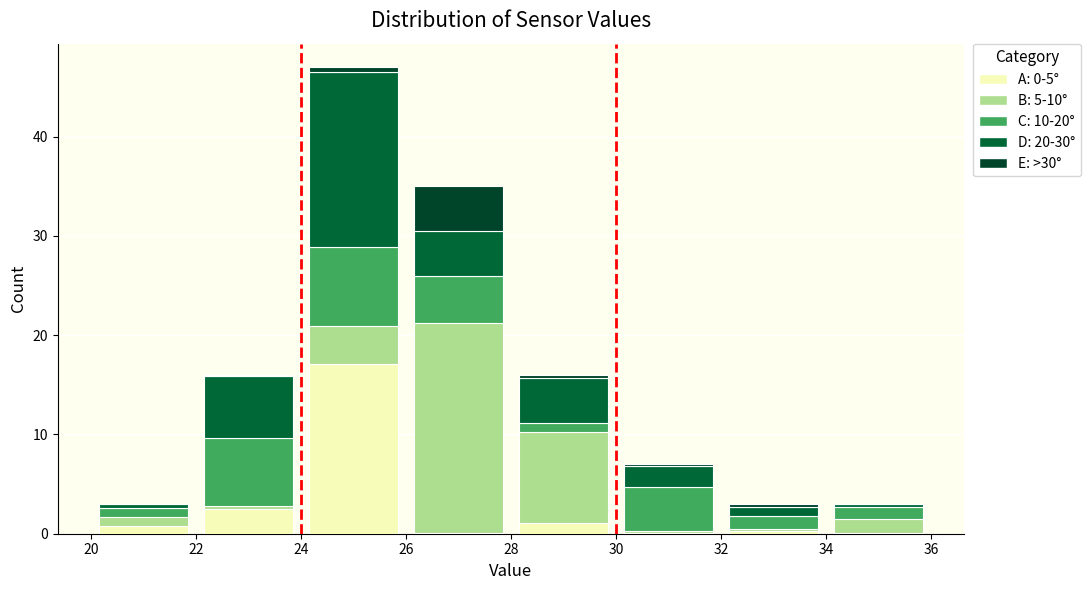

Which range on the x-axis has the tallest stacked bar (by total height)?

24 to 26